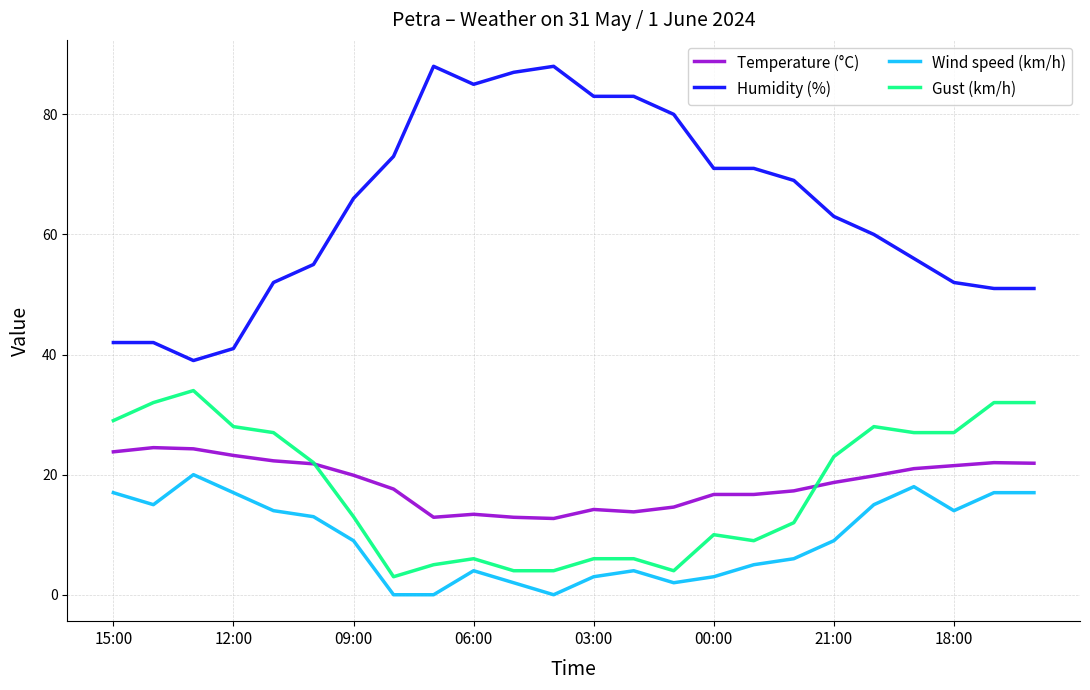

What is the minimum value for Temperature (°C)?

12.7